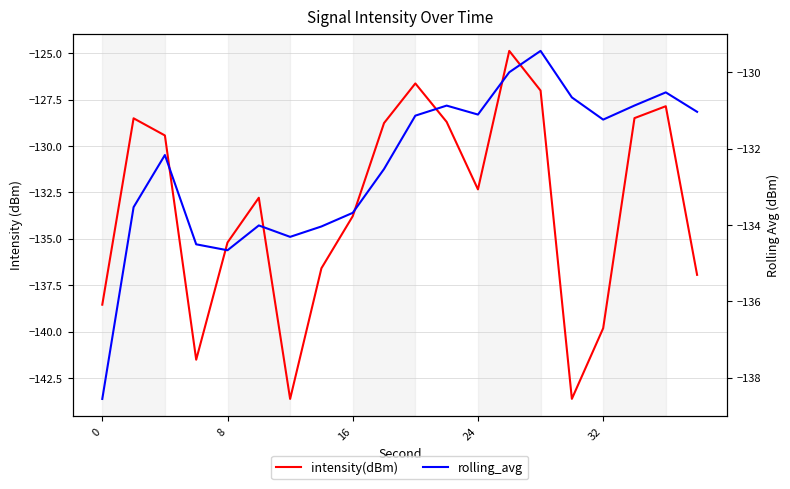

What is the average value of the rolling_avg series?

-132.4